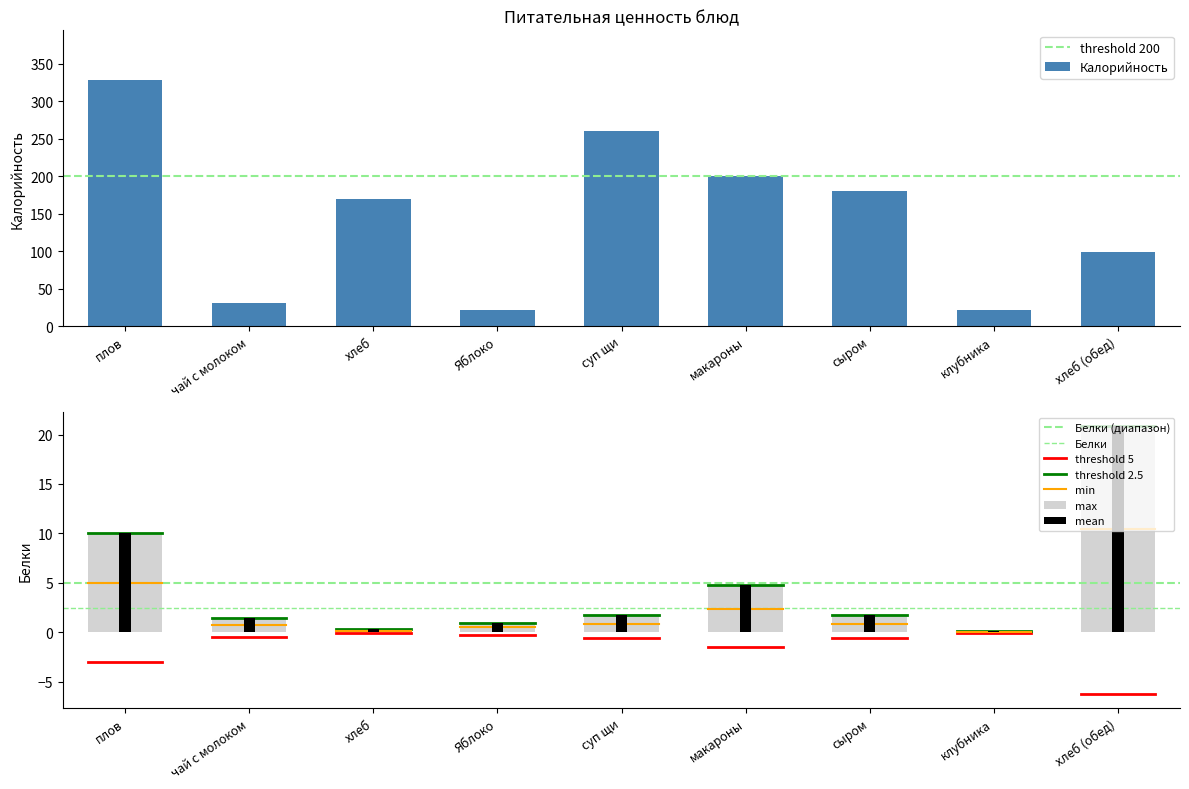

Reading left to right, list all the values displayed in this chart.

Калорийность: 329.0	31.0	170.0	22.0	260.0	200.0	180.9	22.0	99.0
Белки: 10.0	1.5	0.3	1.0	1.8	4.8	1.8	0.1	20.9